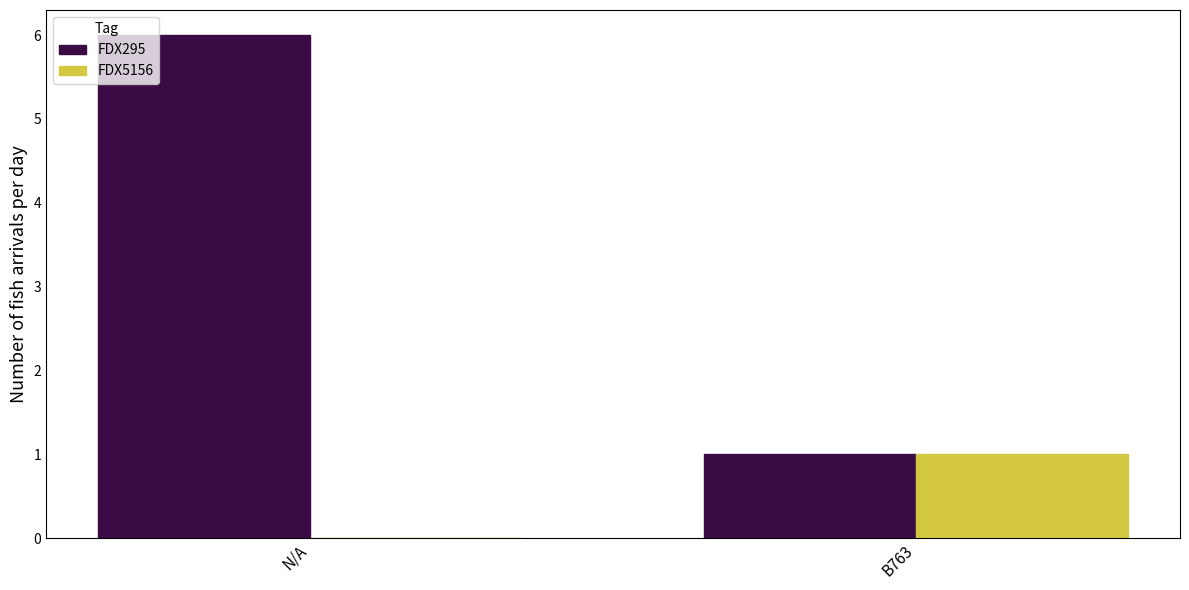

Reading right to left, what are all the values shown in this chart?

FDX295: B763=1	N/A=6
FDX5156: B763=1	N/A=0